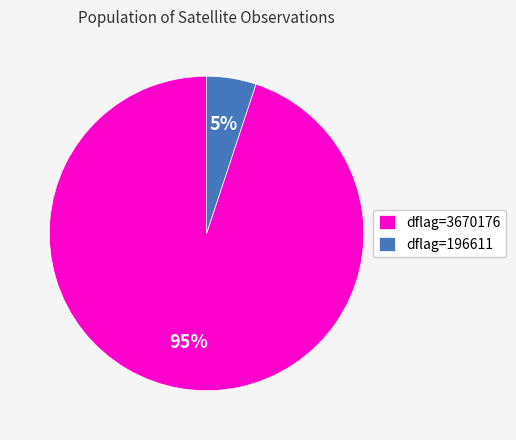

Which category has the smallest portion of the pie?

dflag=196611